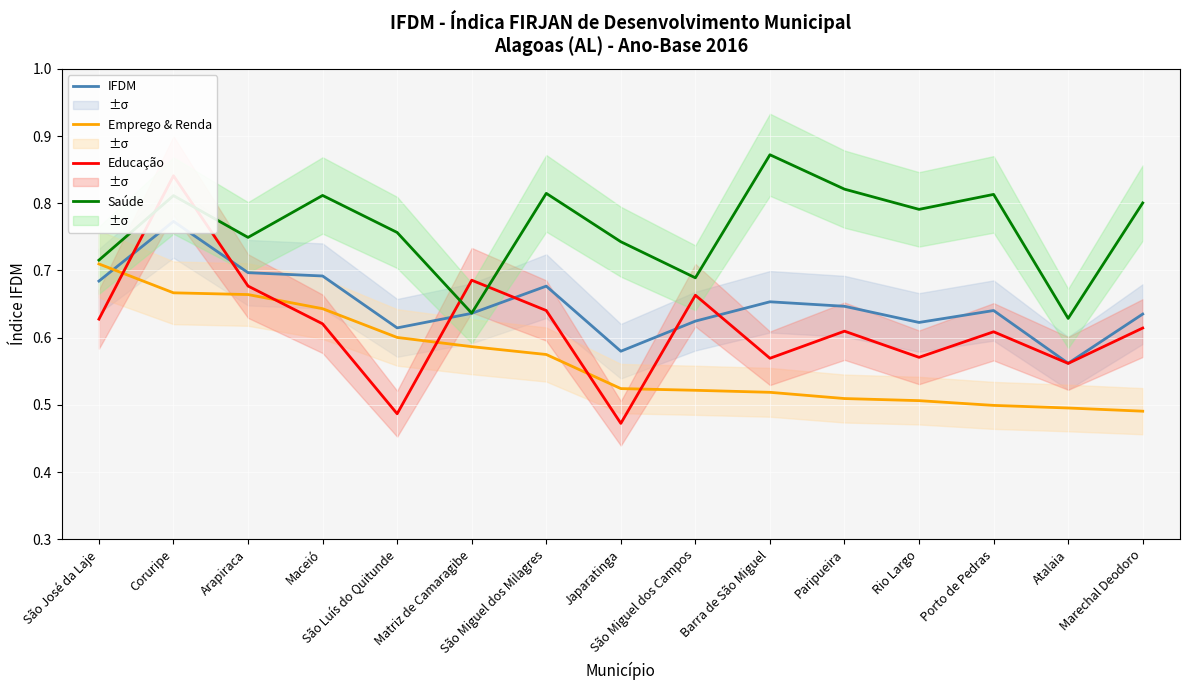

At which label does IFDM reach its peak?

Coruripe